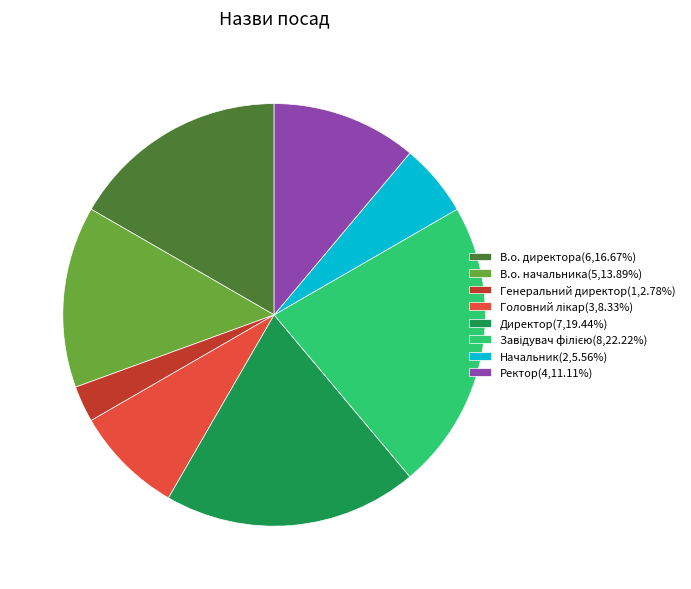

What is the ratio of the value at Директор(7,19.44%) to the value at Генеральний директор(1,2.78%)?

7.0